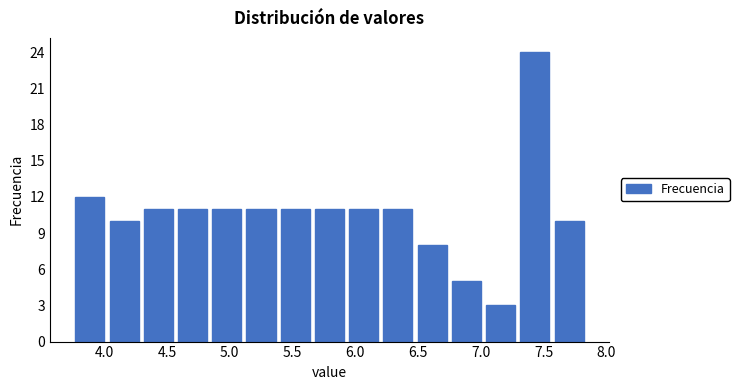

Over which range of the x-axis is the bar tallest?

7.30 to 7.55